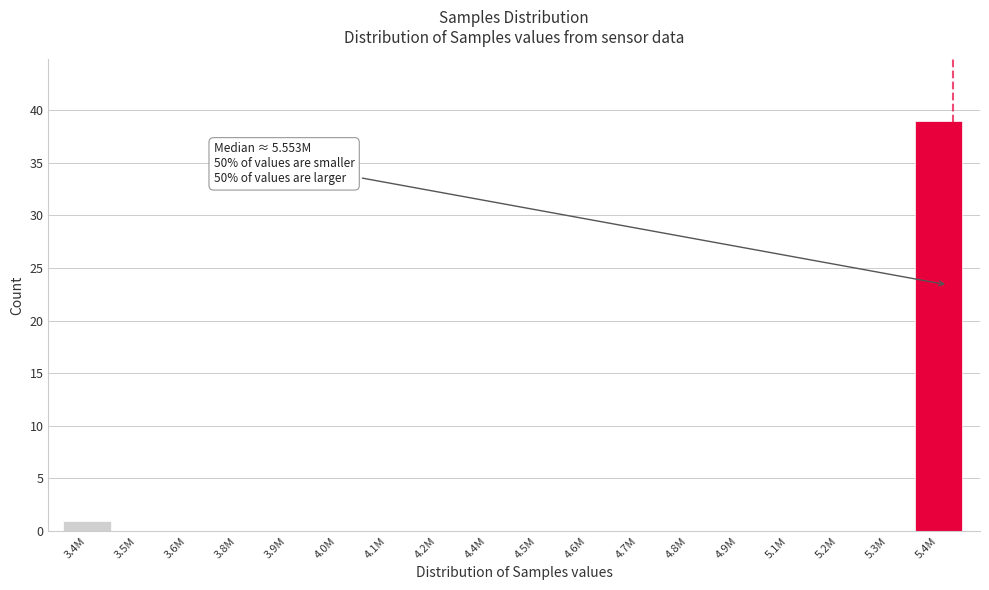

Reading left to right, list all the values displayed in this chart.

3.4M=1	3.5M=0	3.6M=0	3.8M=0	3.9M=0	4.0M=0	4.1M=0	4.2M=0	4.4M=0	4.5M=0	4.6M=0	4.7M=0	4.8M=0	4.9M=0	5.1M=0	5.2M=0	5.3M=0	5.4M=39